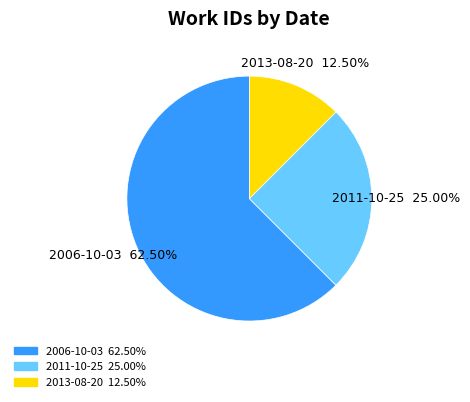

How many segments does this pie chart have?

3